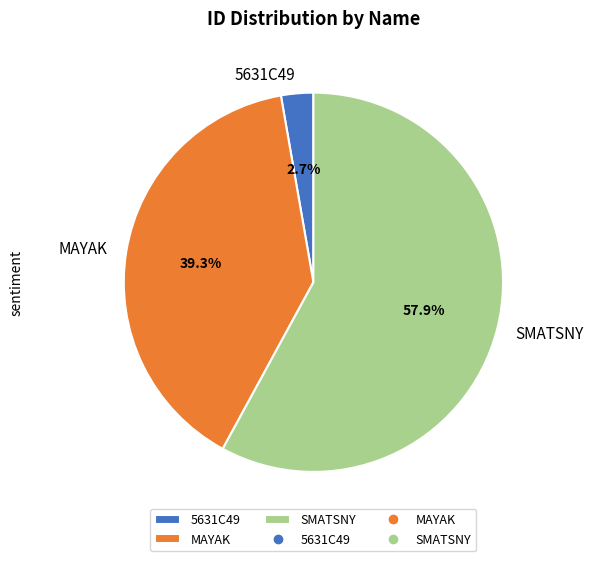

Rank the categories by value from highest to lowest.

SMATSNY, MAYAK, 5631C49